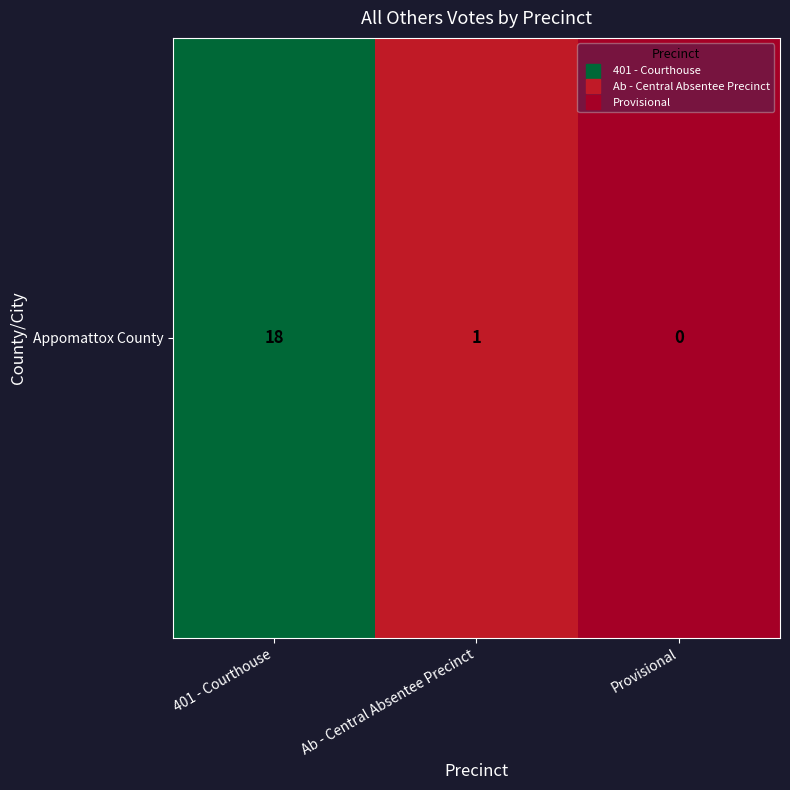

What is the change in value from Ab - Central Absentee Precinct to Provisional?

-1